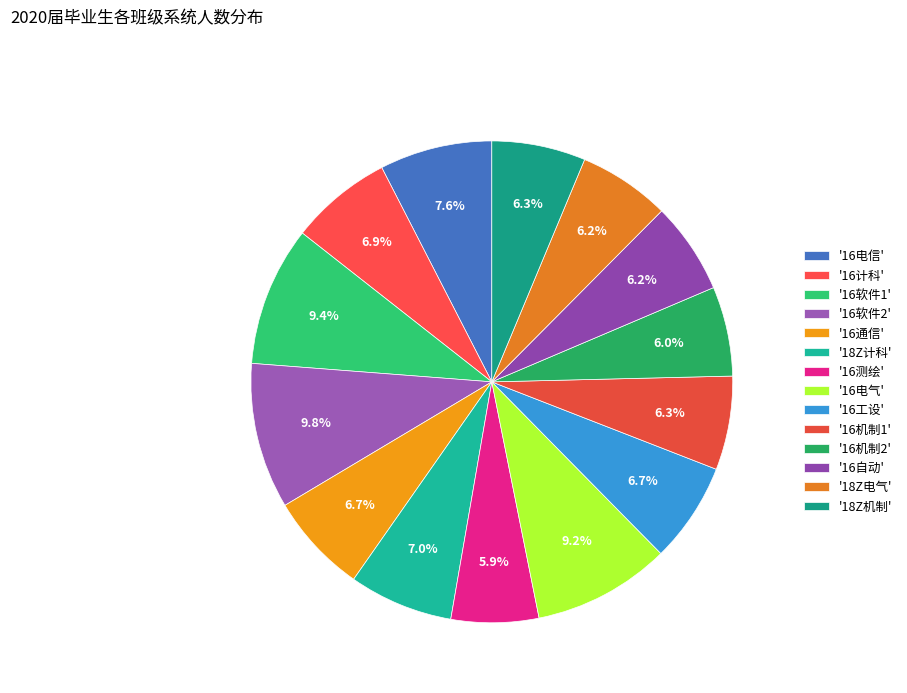

How many segments does this pie chart have?

14